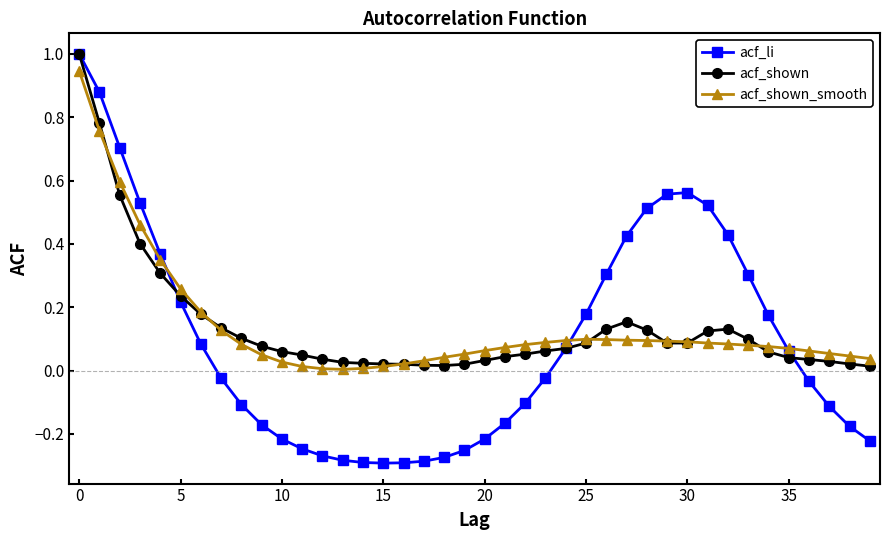

What is the maximum value shown in the chart?

1.0